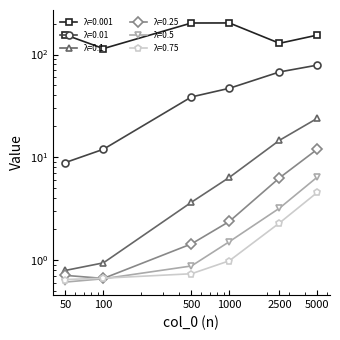

Which category has the lowest value across all series?

50